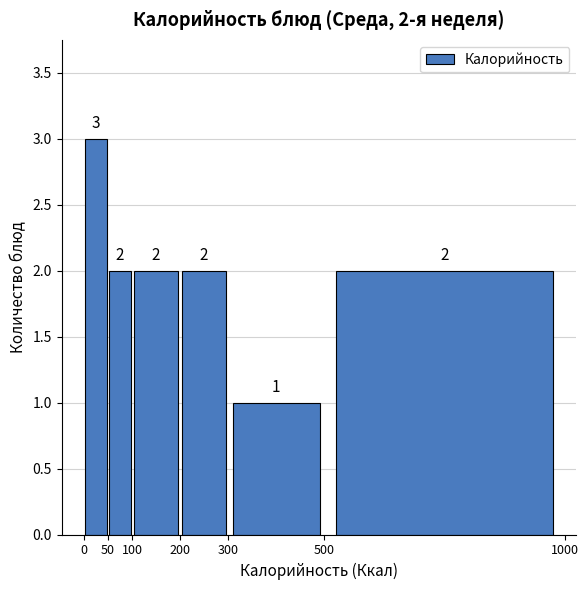

Which range on the x-axis has the tallest bar?

0 to 50